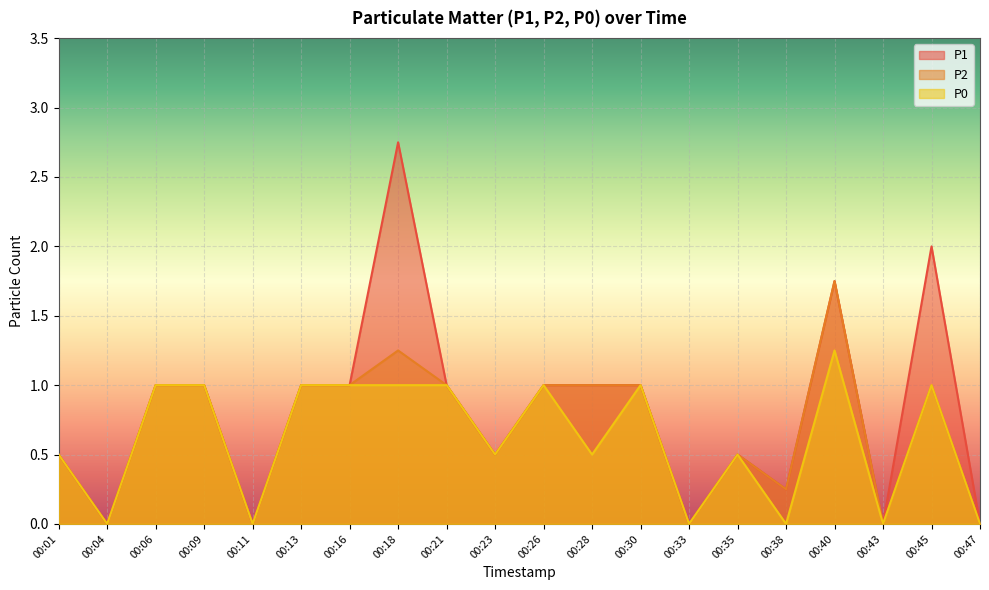

Reading left to right, extract all data points from this chart.

P1: 0.5	0.0	1.0	1.0	0.0	1.0	1.0	2.8	1.0	0.5	1.0	1.0	1.0	0.0	0.5	0.2	1.8	0.0	2.0	0.0
P2: 0.5	0.0	1.0	1.0	0.0	1.0	1.0	1.2	1.0	0.5	1.0	1.0	1.0	0.0	0.5	0.2	1.8	0.0	1.0	0.0
P0: 0.5	0.0	1.0	1.0	0.0	1.0	1.0	1.0	1.0	0.5	1.0	0.5	1.0	0.0	0.5	0.0	1.2	0.0	1.0	0.0